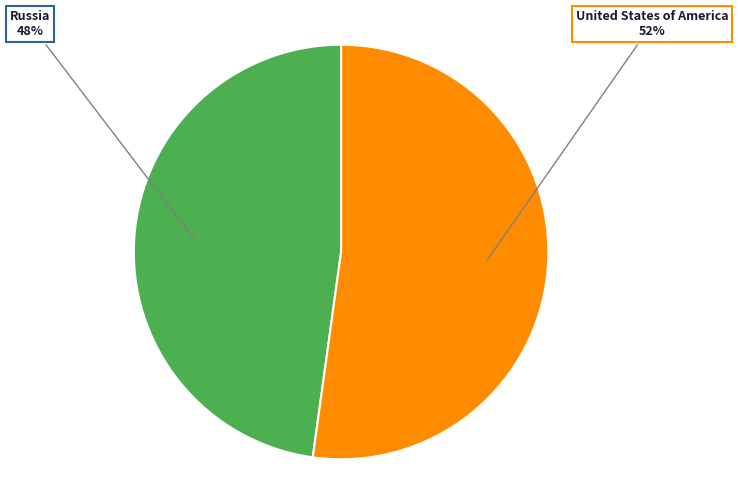

To the nearest percent, what is the combined percentage of Russia and United States of America?

100%